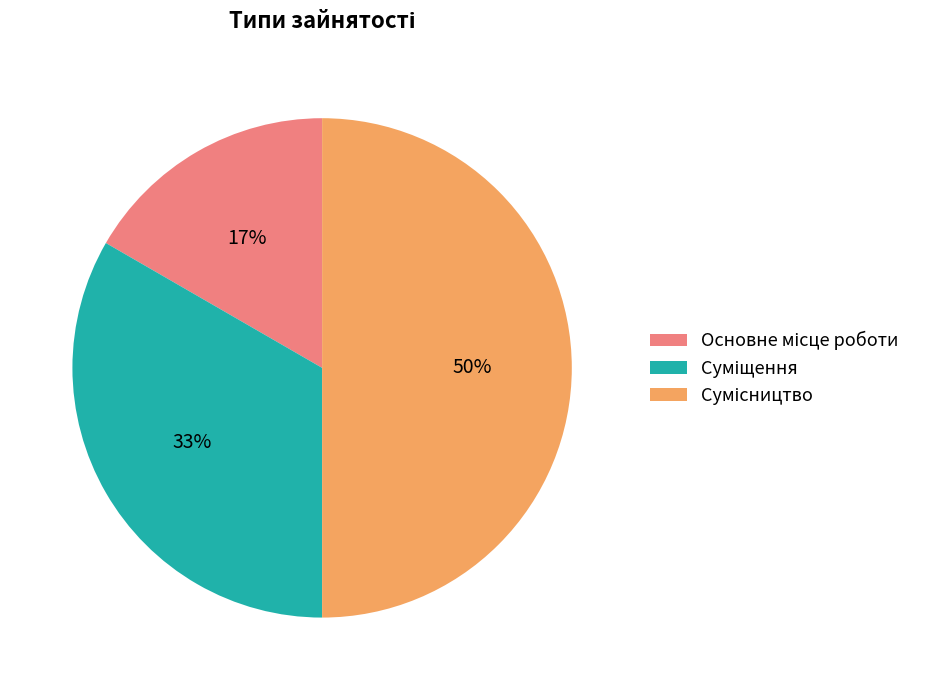

To the nearest percent, what is the average slice percentage?

33%